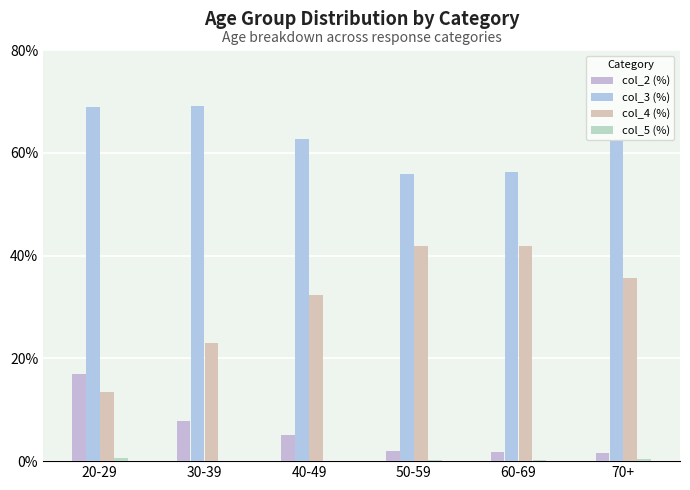

The col_4 (%) series shows 7.0 at 30-39. True or false?

False